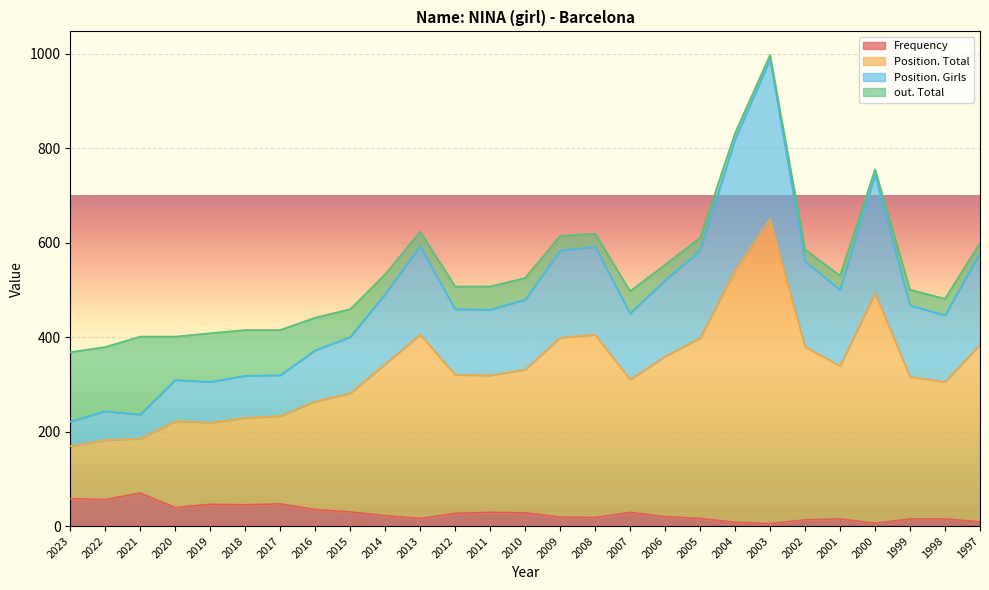

Rank the categories by Frequency value from lowest to highest.

2003, 2000, 2004, 1997, 2002, 2001, 1999, 1998, 2013, 2005, 2008, 2009, 2006, 2014, 2012, 2010, 2011, 2007, 2015, 2016, 2020, 2018, 2019, 2017, 2022, 2023, 2021